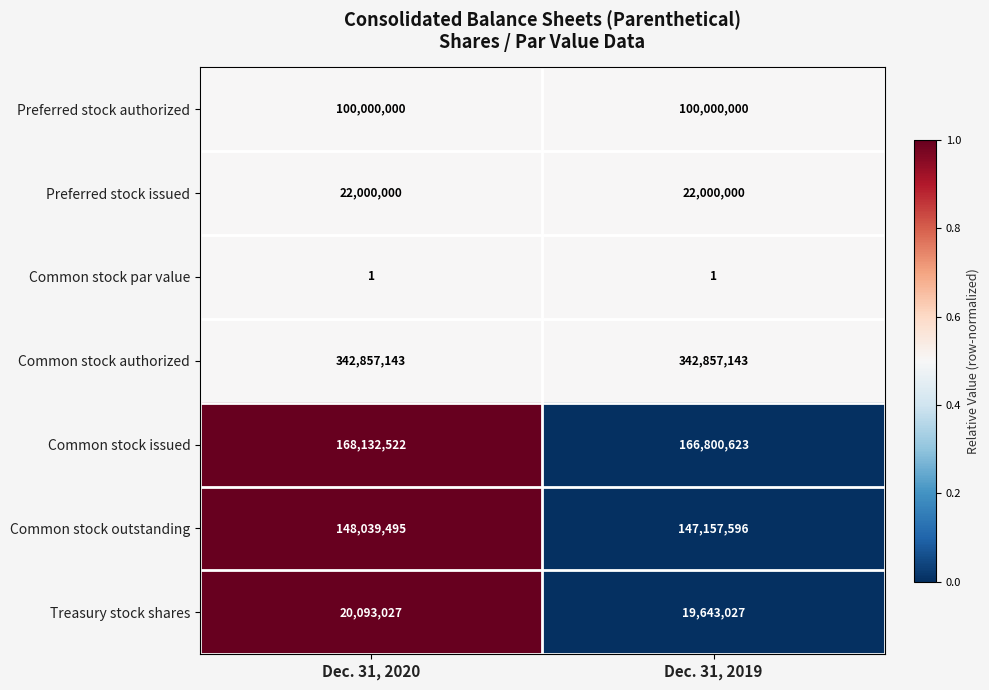

At Dec. 31, 2020, list the series in order from smallest to largest.

Common stock par value, Treasury stock shares, Preferred stock issued, Preferred stock authorized, Common stock outstanding, Common stock issued, Common stock authorized